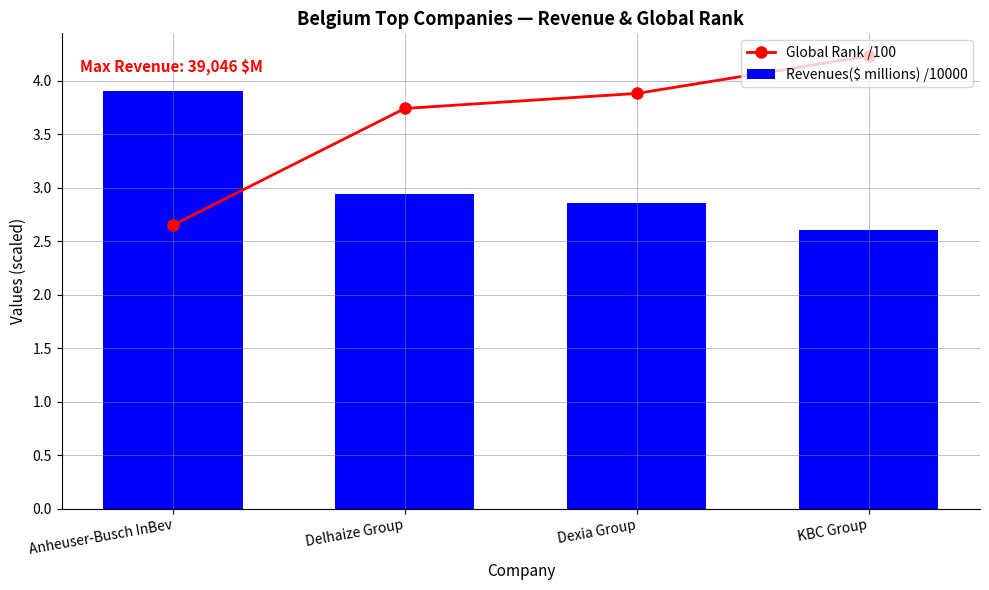

Is it true that Revenues($ millions) /10000 equals 2.6 at KBC Group?

True